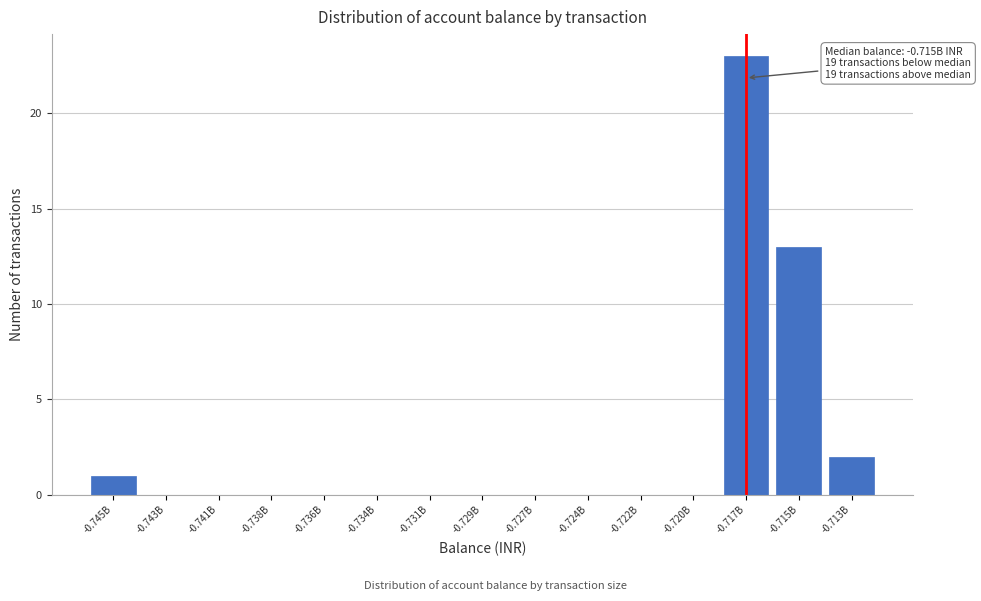

Reading left to right, what are all the values shown in this chart?

-0.745B=1	-0.743B=0	-0.741B=0	-0.738B=0	-0.736B=0	-0.734B=0	-0.731B=0	-0.729B=0	-0.727B=0	-0.724B=0	-0.722B=0	-0.720B=0	-0.717B=23	-0.715B=13	-0.713B=2